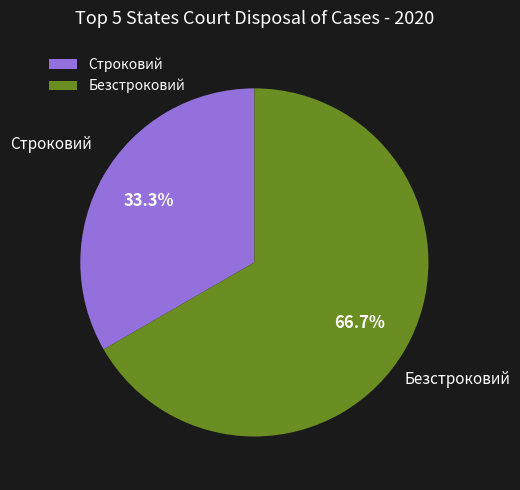

The Строковий slice represents 22% of the pie. True or false?

False